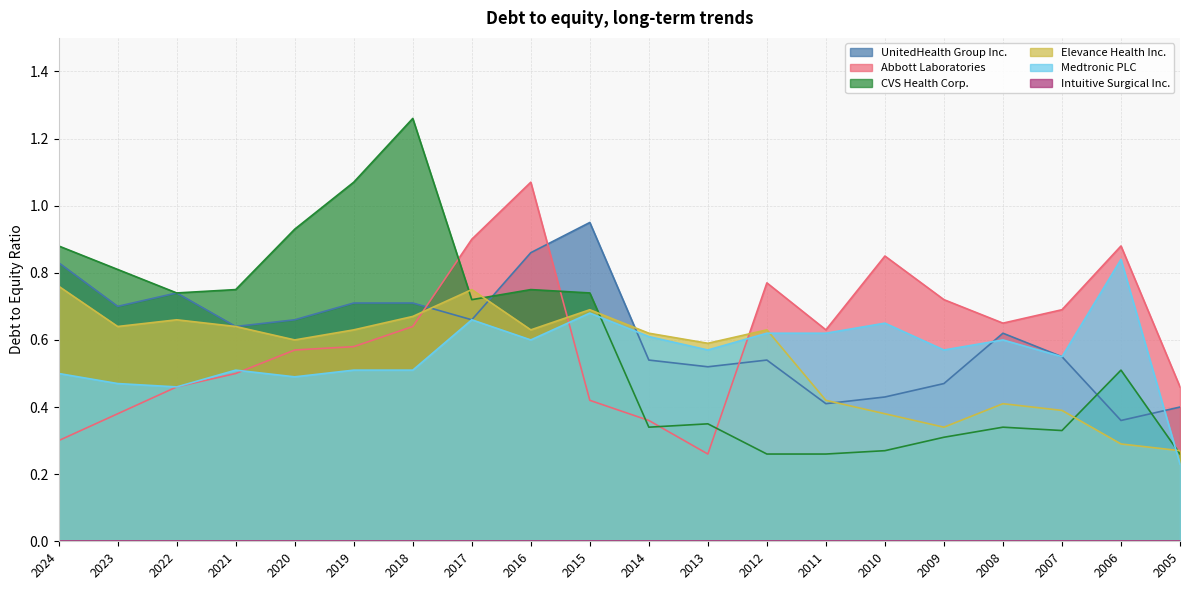

At which category does the chart reach its peak across all series?

2018